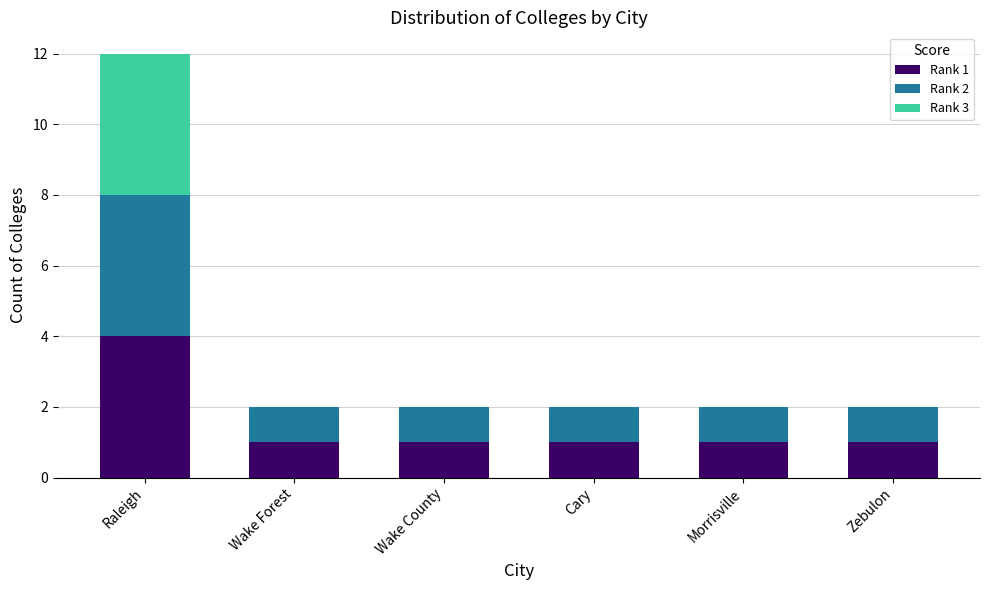

Is it true that Rank 1 equals 1 at Cary?

True